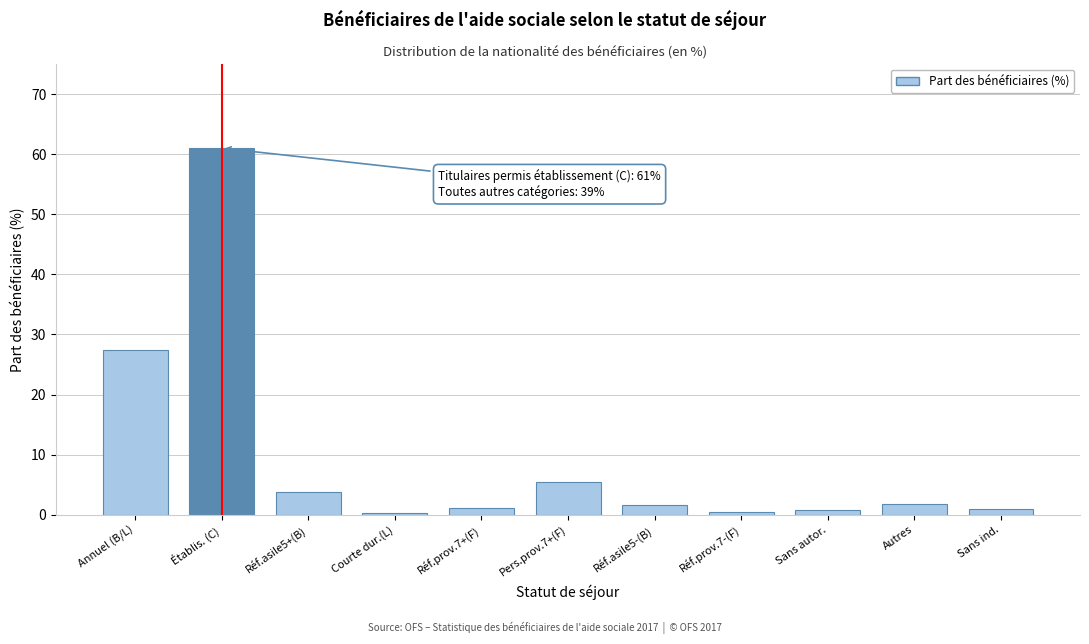

What is the label of the 1st bar from the left?

Annuel (B/L)